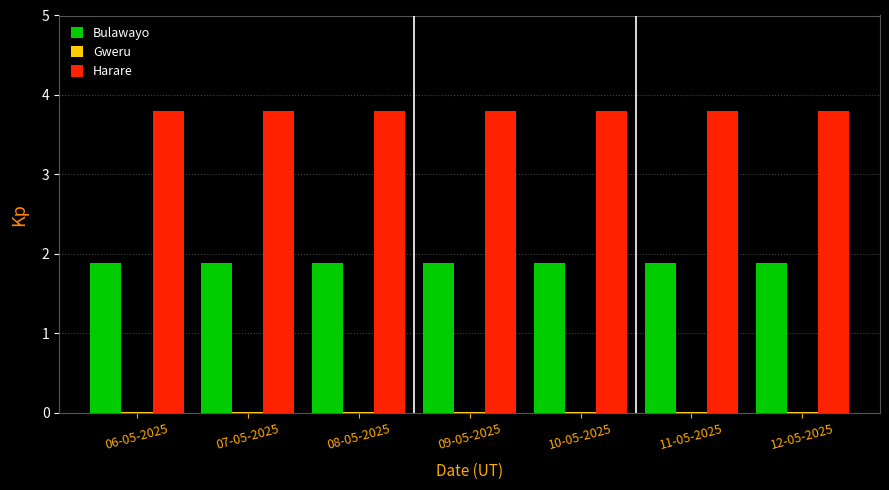

Is the value of Bulawayo at 08-05-2025 greater than the value of Harare at 08-05-2025?

No